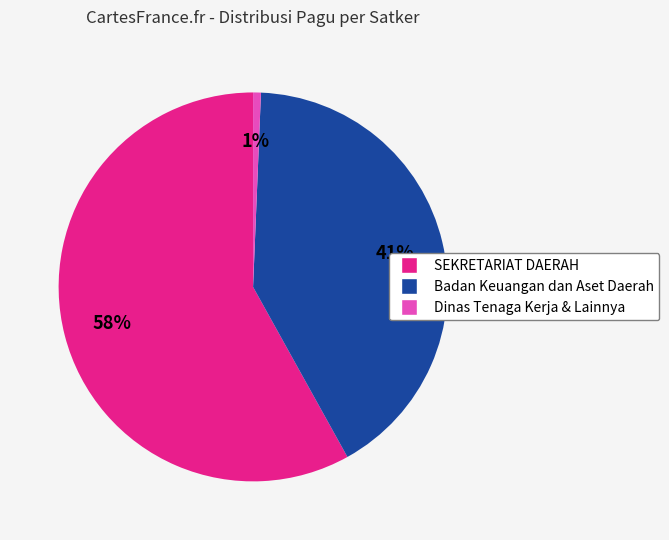

Is there a majority slice in this chart?

Yes